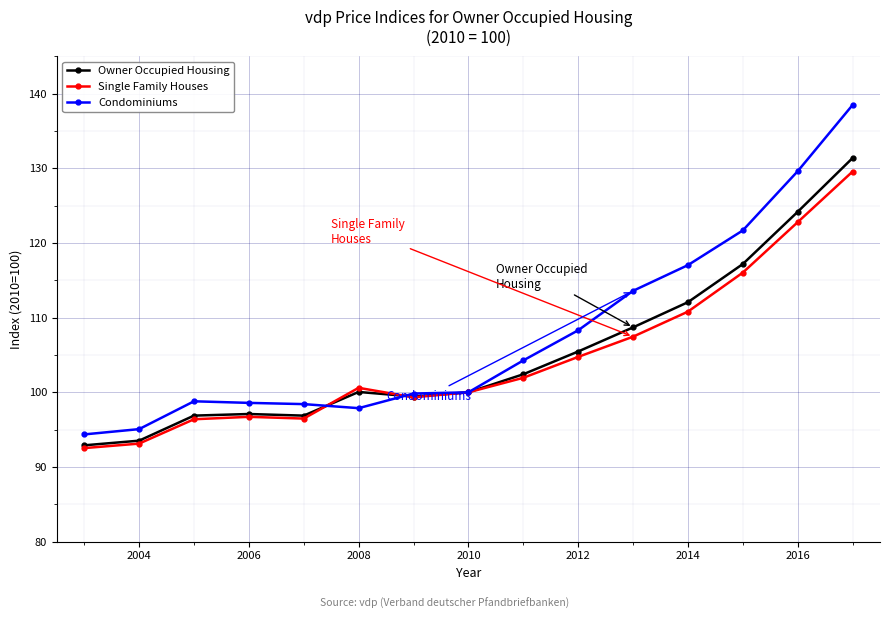

Which series has the widest spread of values?

Condominiums